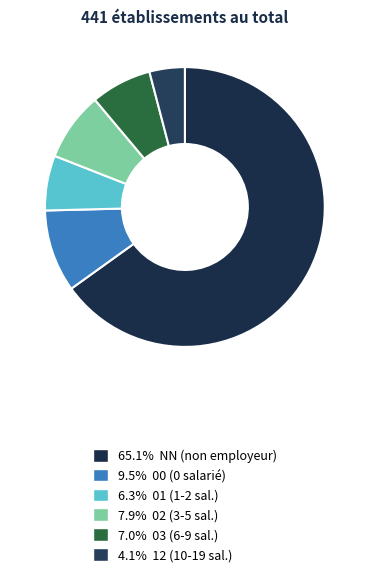

Count the number of slices in the pie.

6